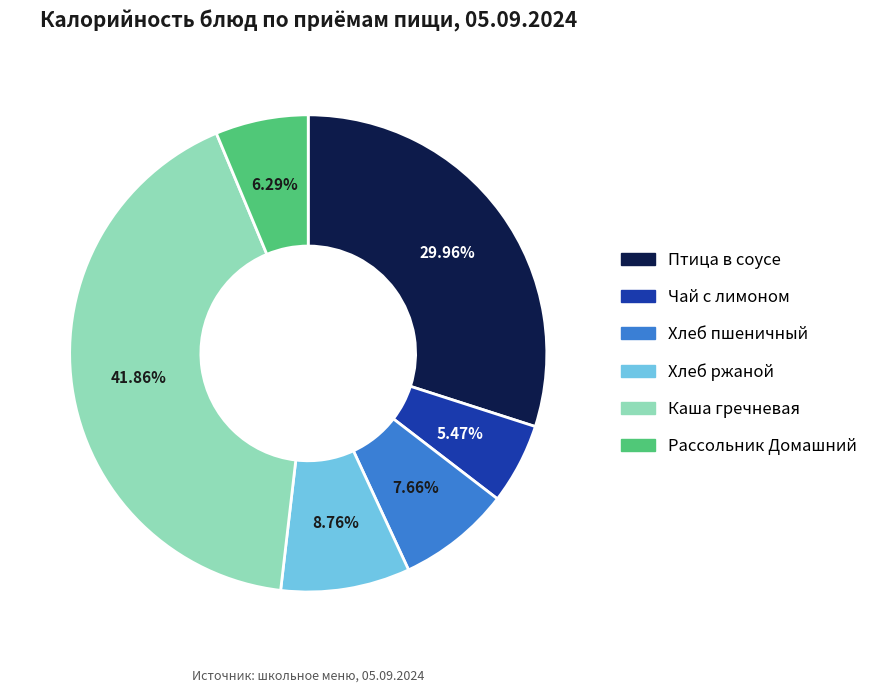

Does any single category account for the majority?

No